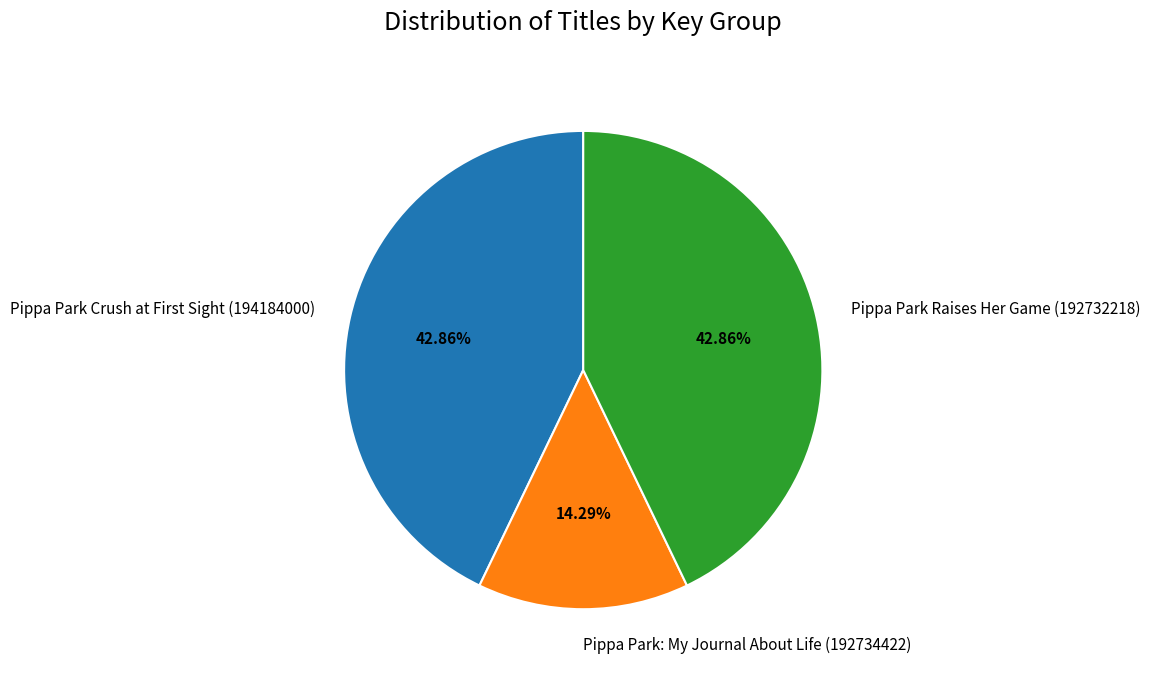

Does any single category account for the majority?

No